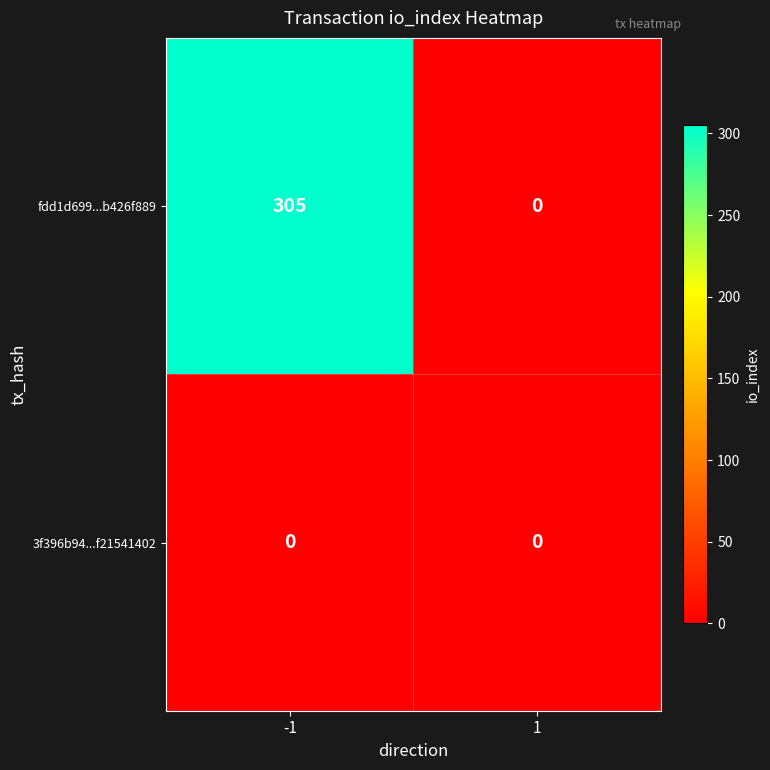

Reading left to right, list all the values displayed in this chart.

fdd1d699...b426f889: 305	0
3f396b94...f21541402: 0	0